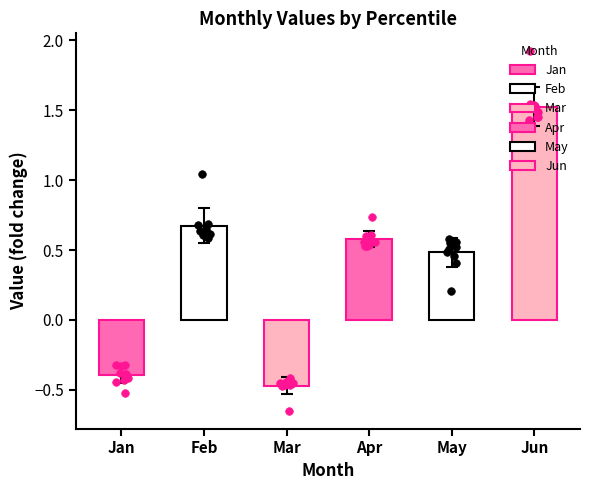

Which series has the largest total across all categories?

Jun